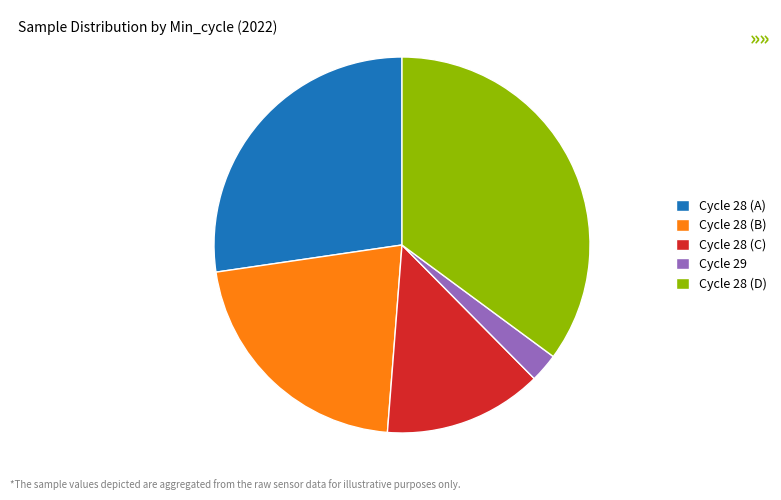

Is there a majority slice in this chart?

No